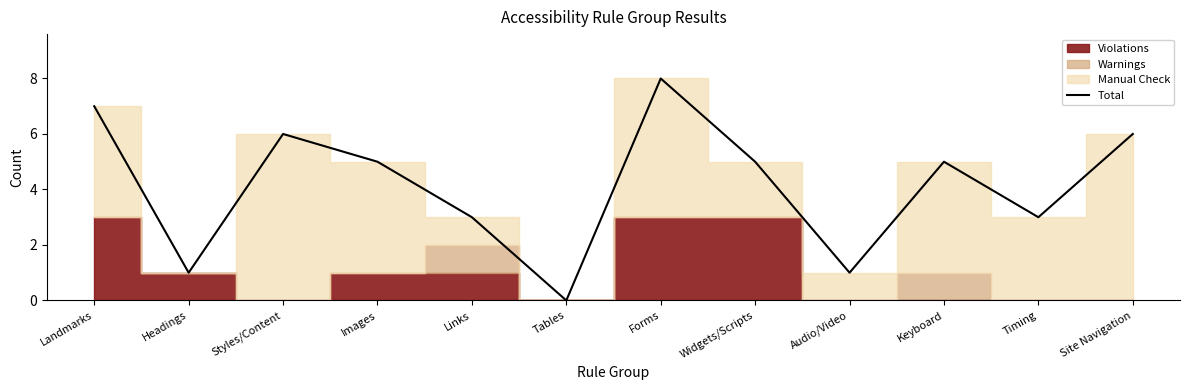

What is the difference between the second highest and minimum values?

7